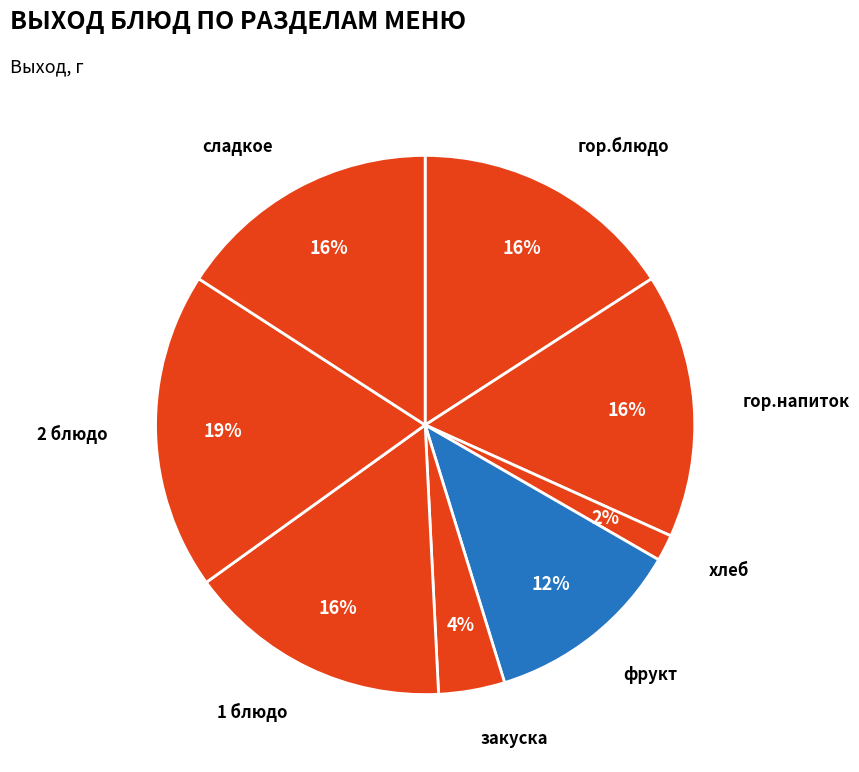

What is the smallest slice in the pie chart?

хлеб